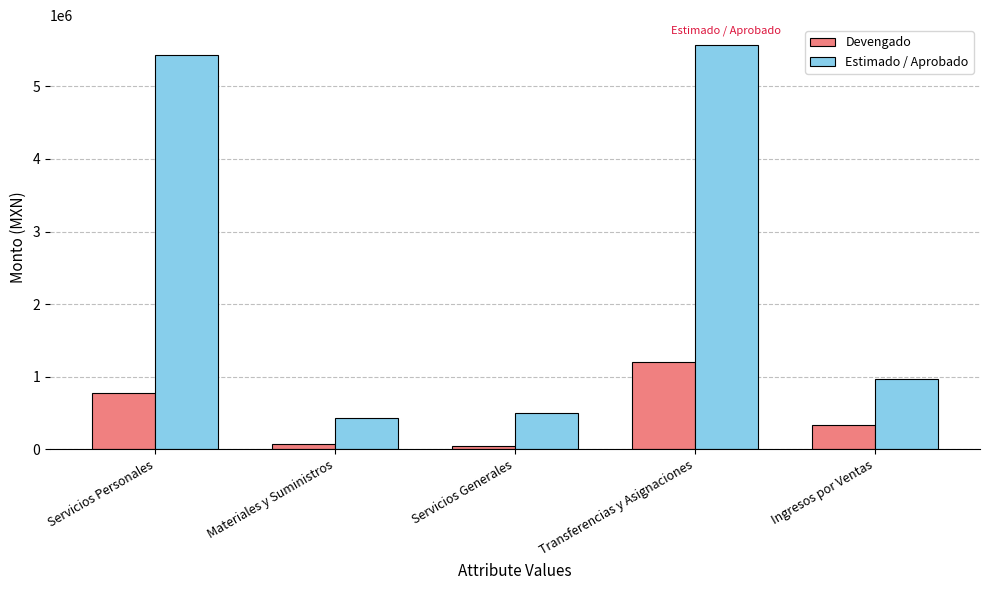

Is the value of Estimado / Aprobado at Ingresos por Ventas greater than the value of Devengado at Ingresos por Ventas?

Yes